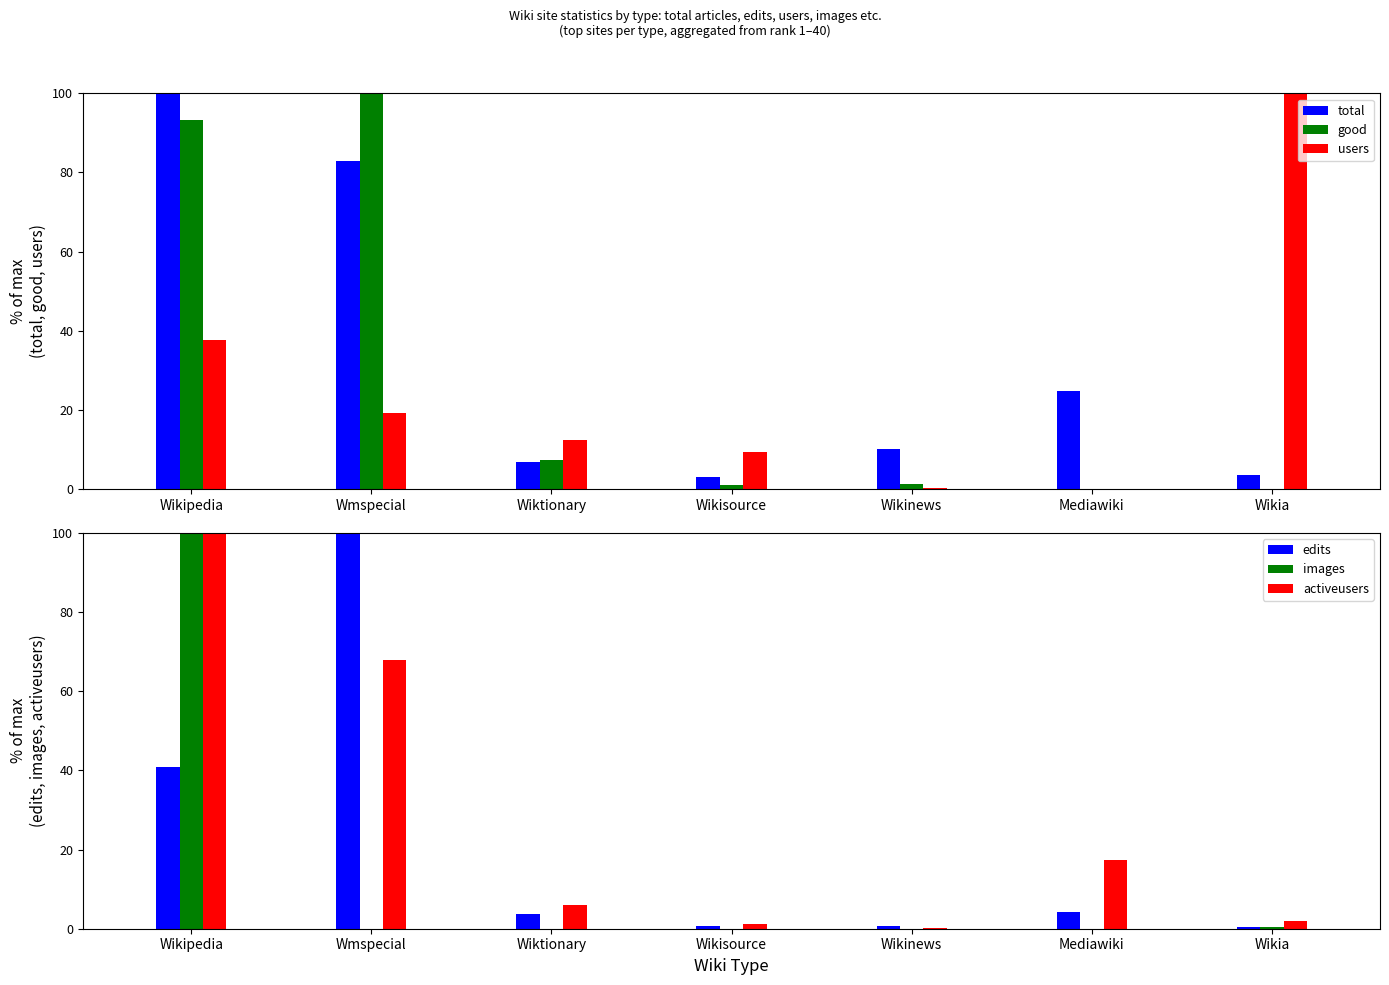

Which series has the largest range (max minus min)?

images